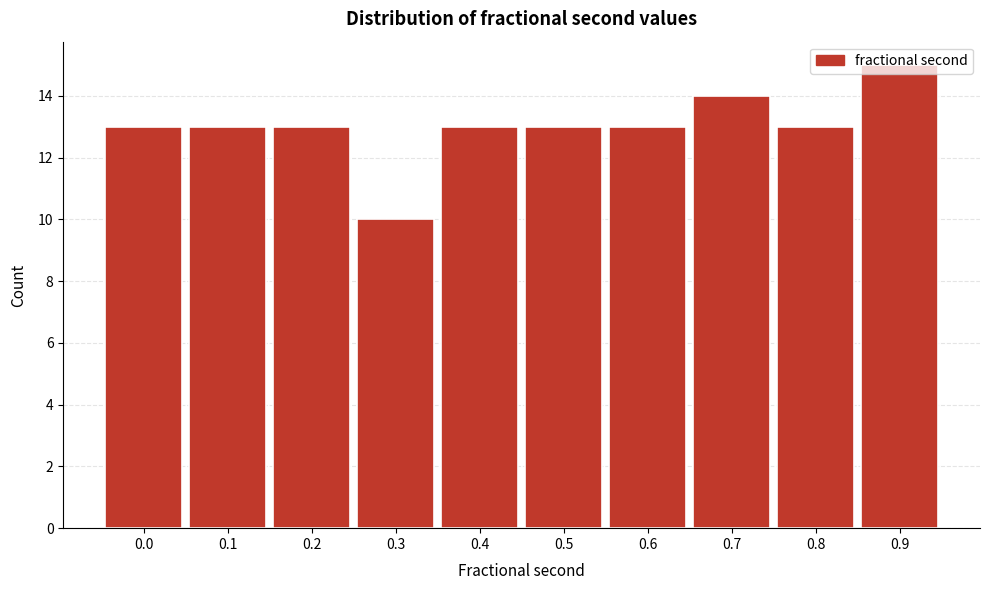

What is the change in value from 0.3 to 0.9?

+5